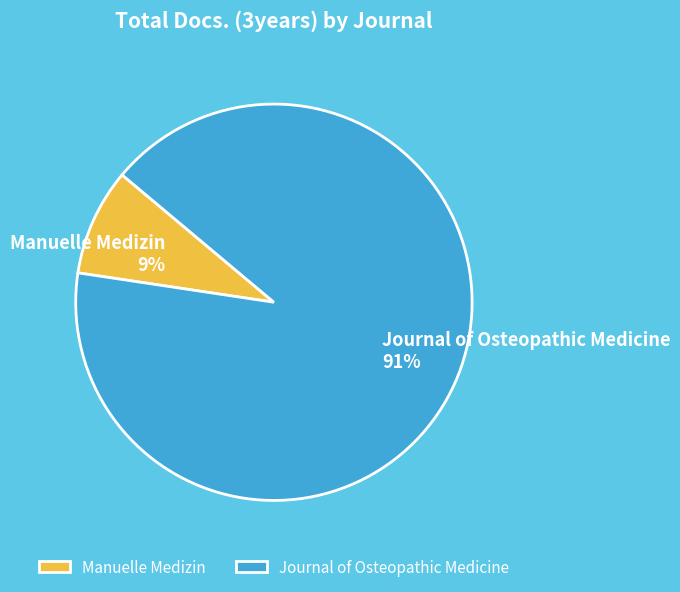

How many slices are in this pie chart?

2